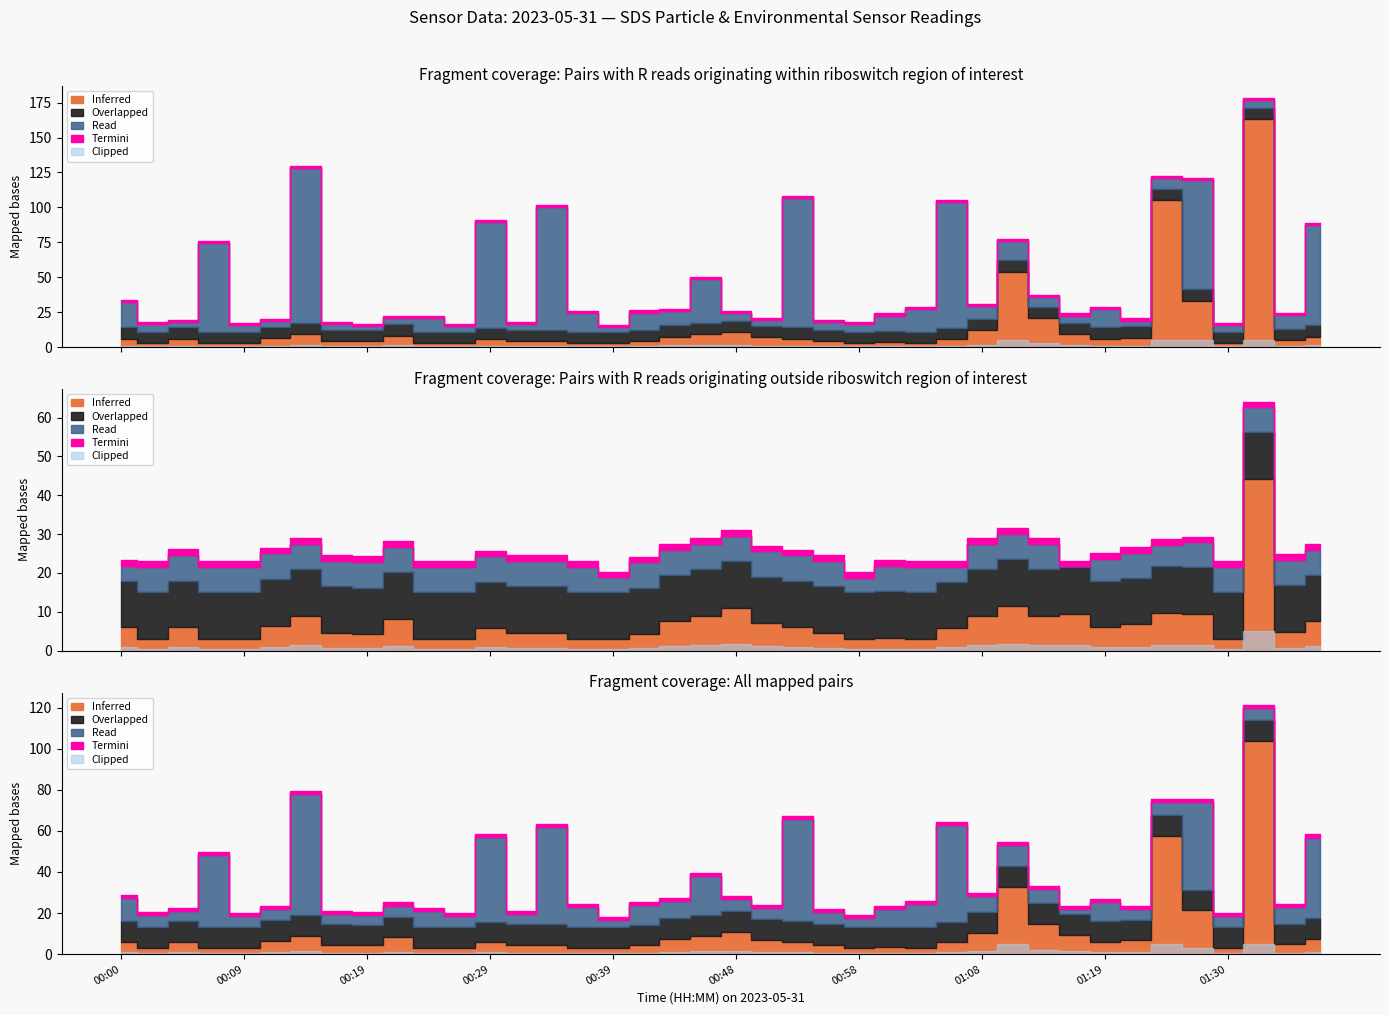

True or false: SDS_P1 has a value of 0.8 at 00:21.

False